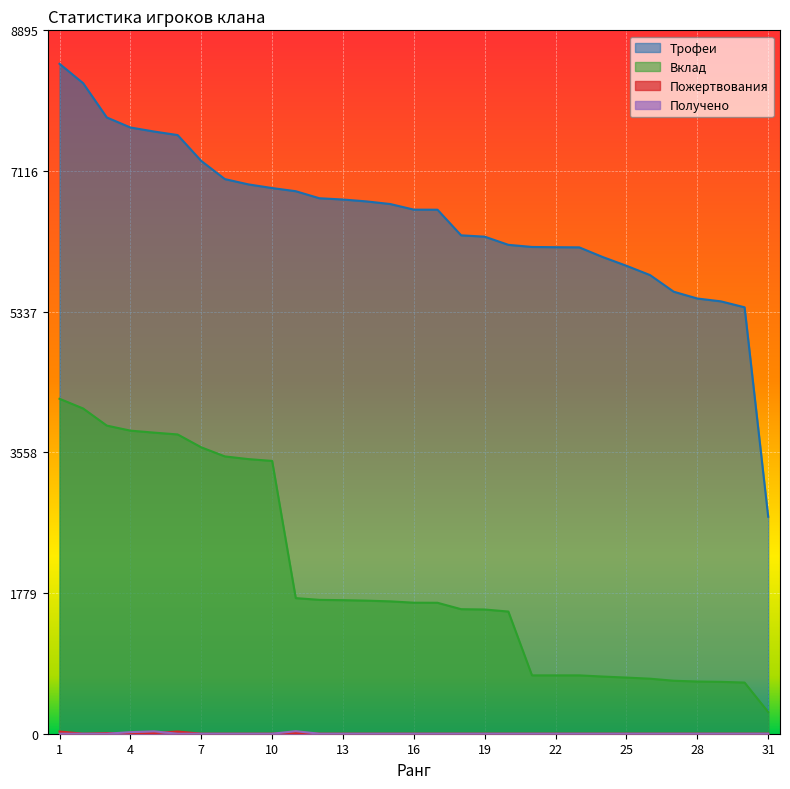

True or false: Трофеи and Пожертвования cross at least once.

False